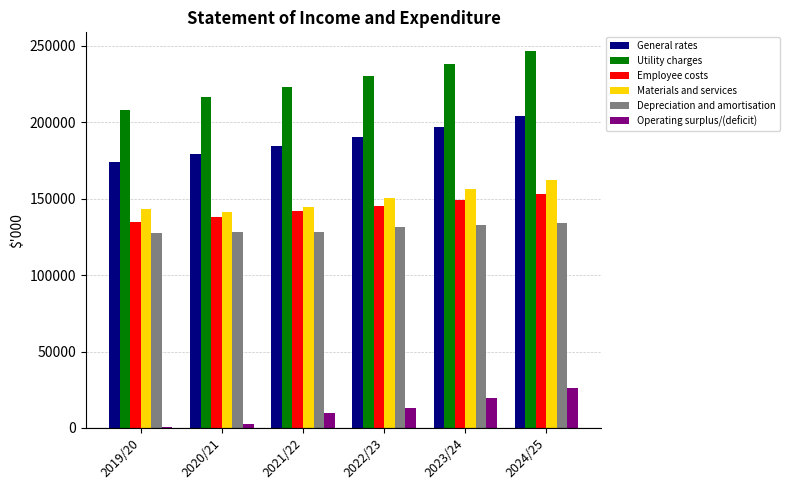

The Employee costs series shows 72824 at 2022/23. True or false?

False